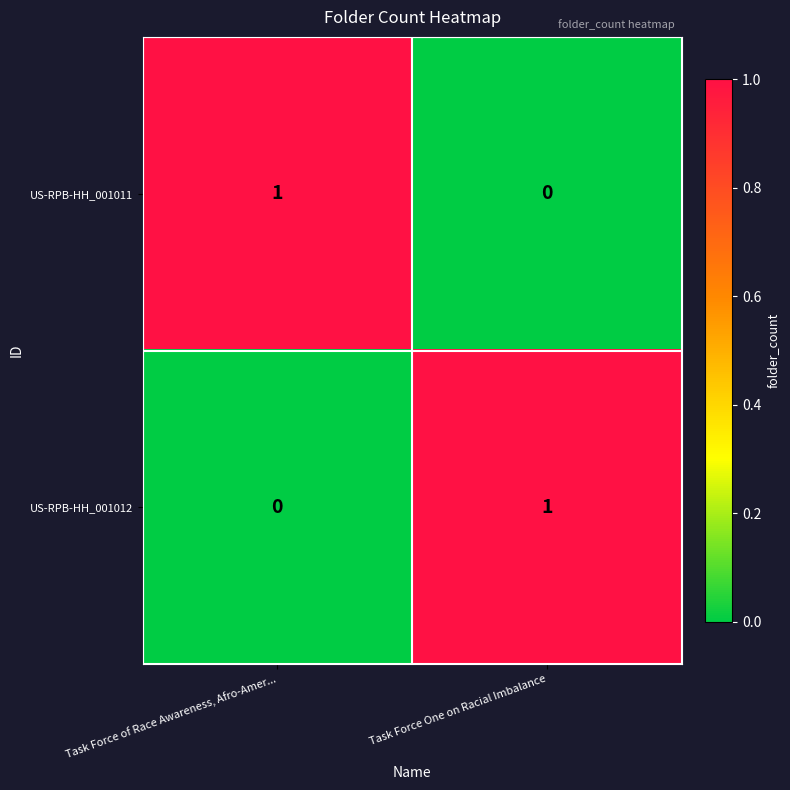

Is the value of US-RPB-HH_001012 at Task Force of Race Awareness, Afro-Amer... greater than the value of US-RPB-HH_001011 at Task Force of Race Awareness, Afro-Amer...?

No